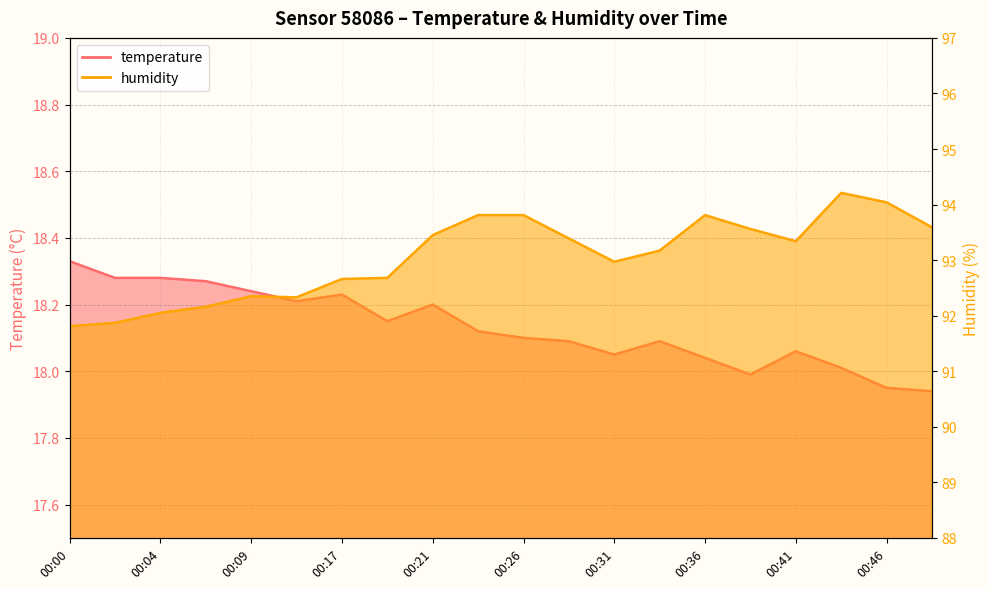

Where does the humidity series first go above 93?

00:21